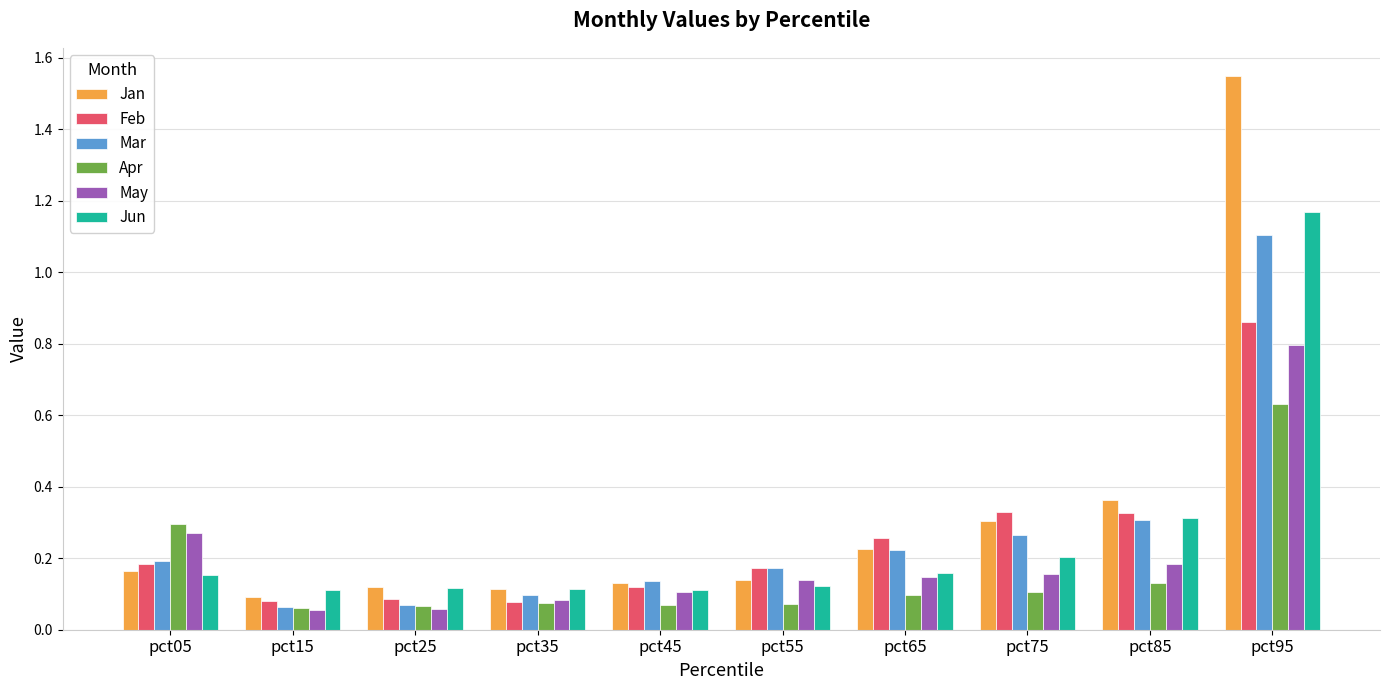

What is the total value across all series at pct45?

0.7